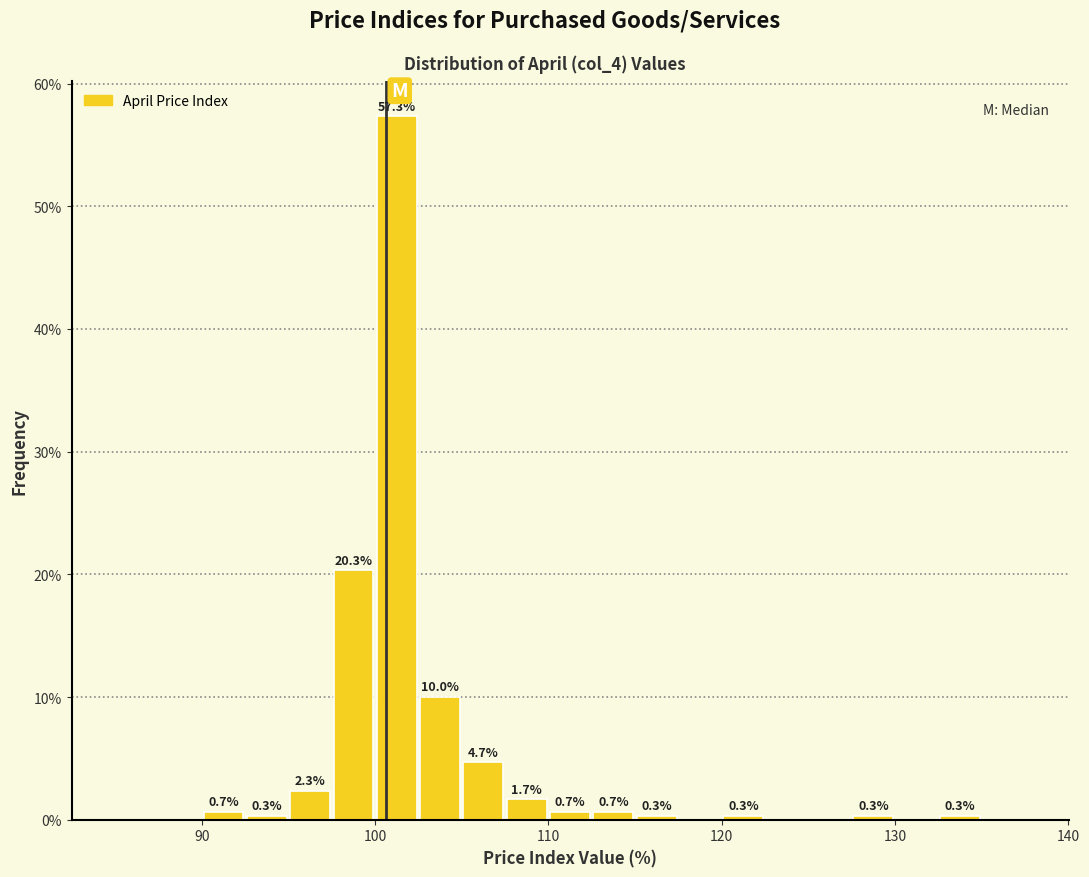

Around what value on the x-axis is the tallest bar? Give the approximate position of its centre, as read against the axis.

101